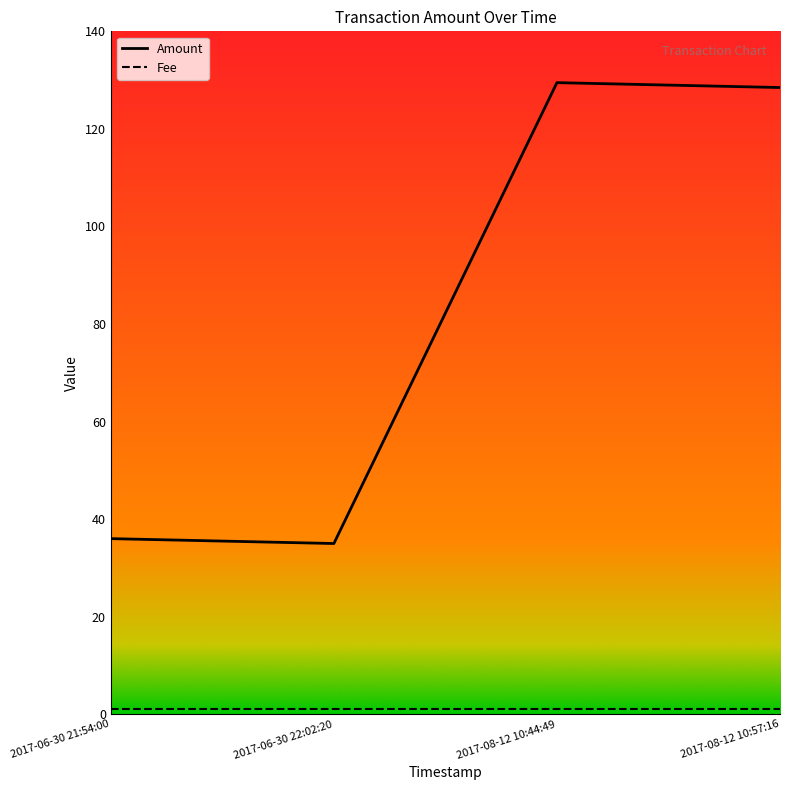

What is the difference between the second highest and minimum values in the Amount series?

93.5